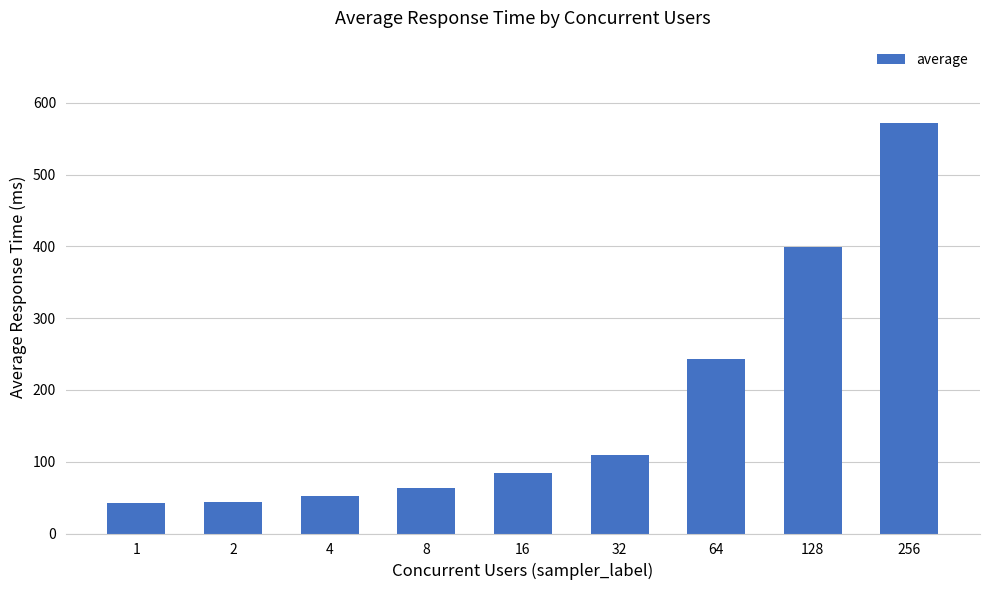

Count the number of data series in this chart.

1